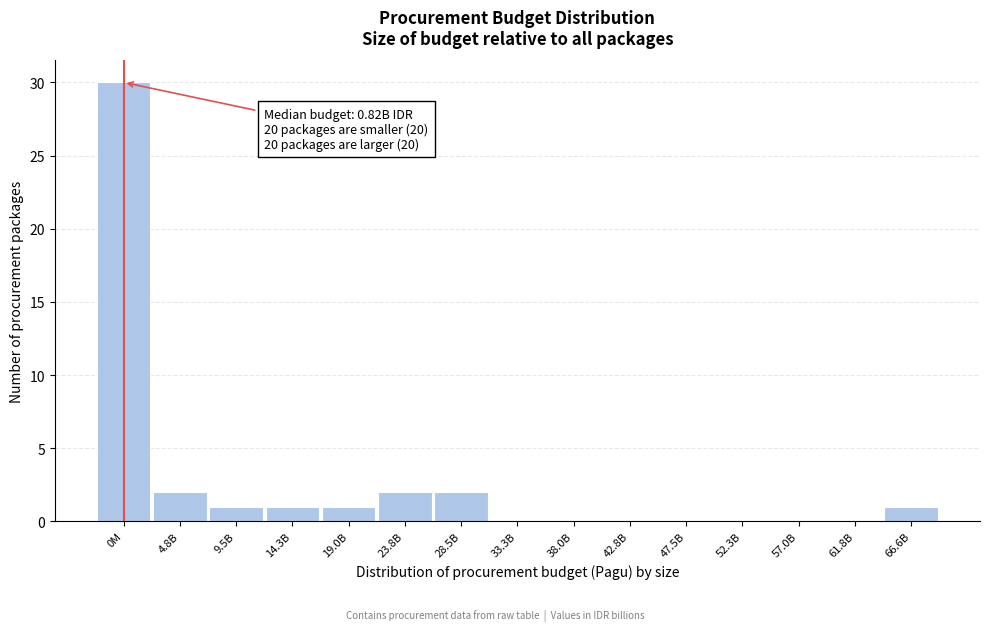

Reading right to left, transcribe all the data shown in this chart.

66.6B=1	61.8B=0	57.0B=0	52.3B=0	47.5B=0	42.8B=0	38.0B=0	33.3B=0	28.5B=2	23.8B=2	19.0B=1	14.3B=1	9.5B=1	4.8B=2	0M=30